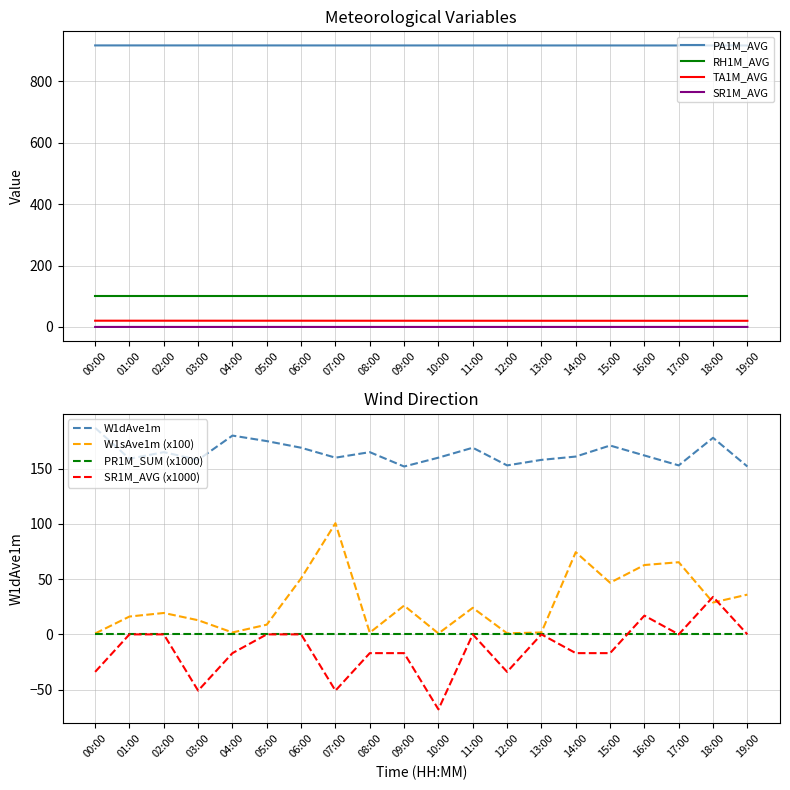

How many lines are shown in the chart?

4